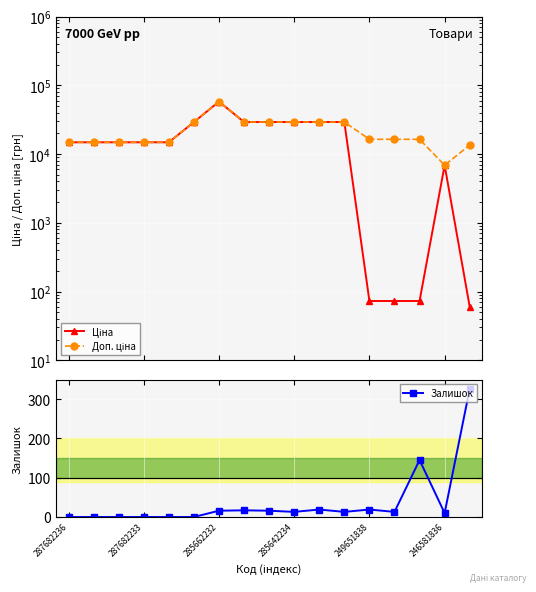

True or false: Залишок and Доп. ціна cross at least once.

False